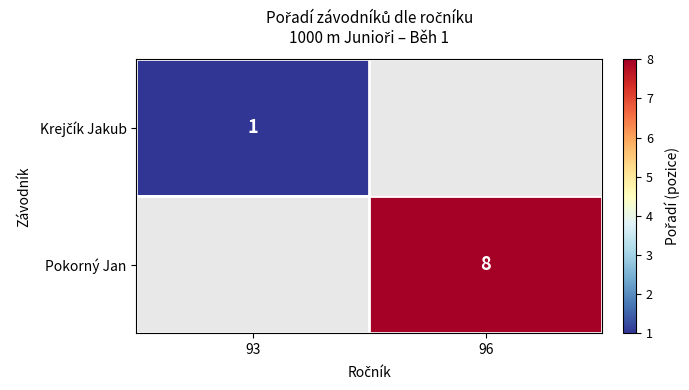

At how many categories does at least one series exceed 2?

1